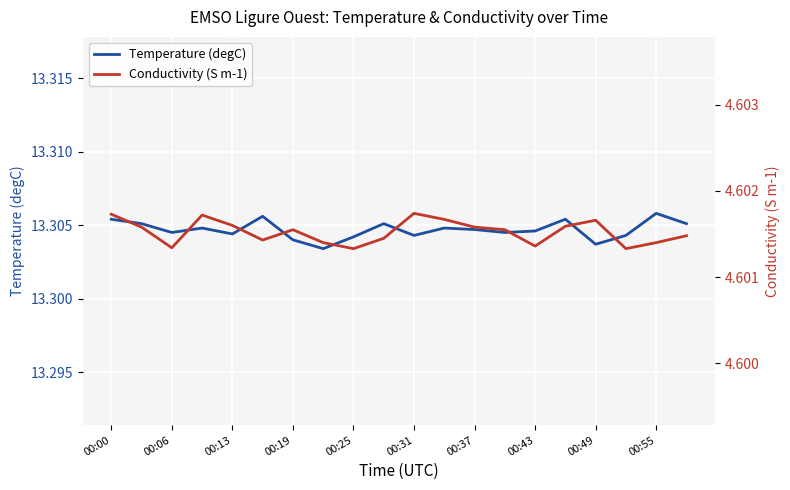

Reading left to right, extract all data points from this chart.

Temperature (degC): 13.3	13.3	13.3	13.3	13.3	13.3	13.3	13.3	13.3	13.3	13.3	13.3	13.3	13.3	13.3	13.3	13.3	13.3	13.3	13.3
Conductivity (S m-1): 4.6	4.6	4.6	4.6	4.6	4.6	4.6	4.6	4.6	4.6	4.6	4.6	4.6	4.6	4.6	4.6	4.6	4.6	4.6	4.6